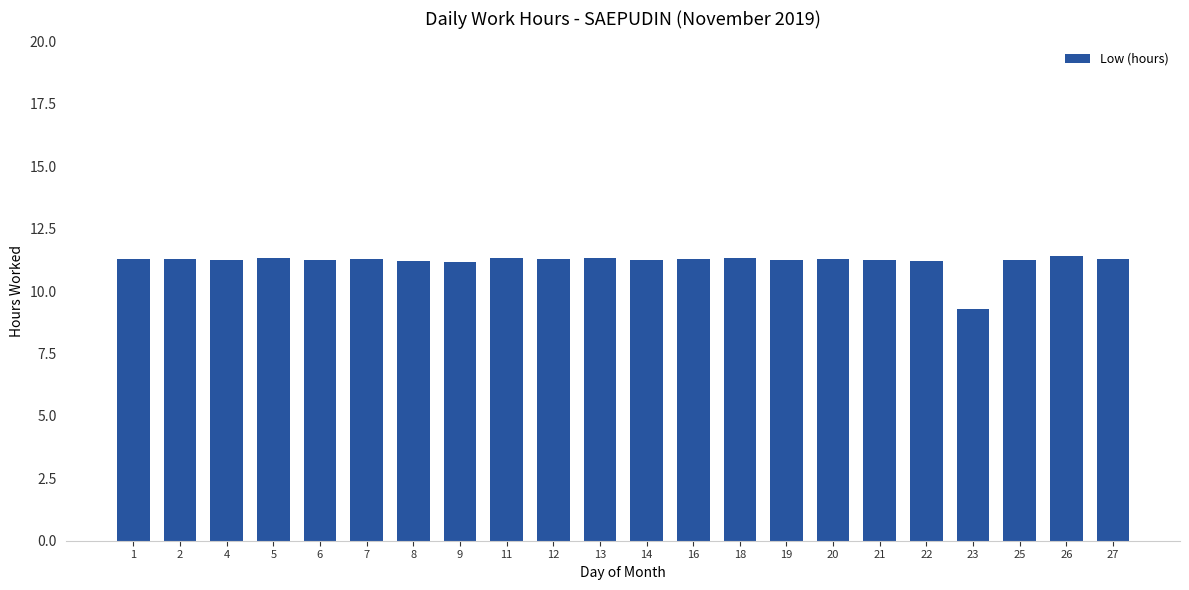

What is the change in value from 7 to 21?

-0.1